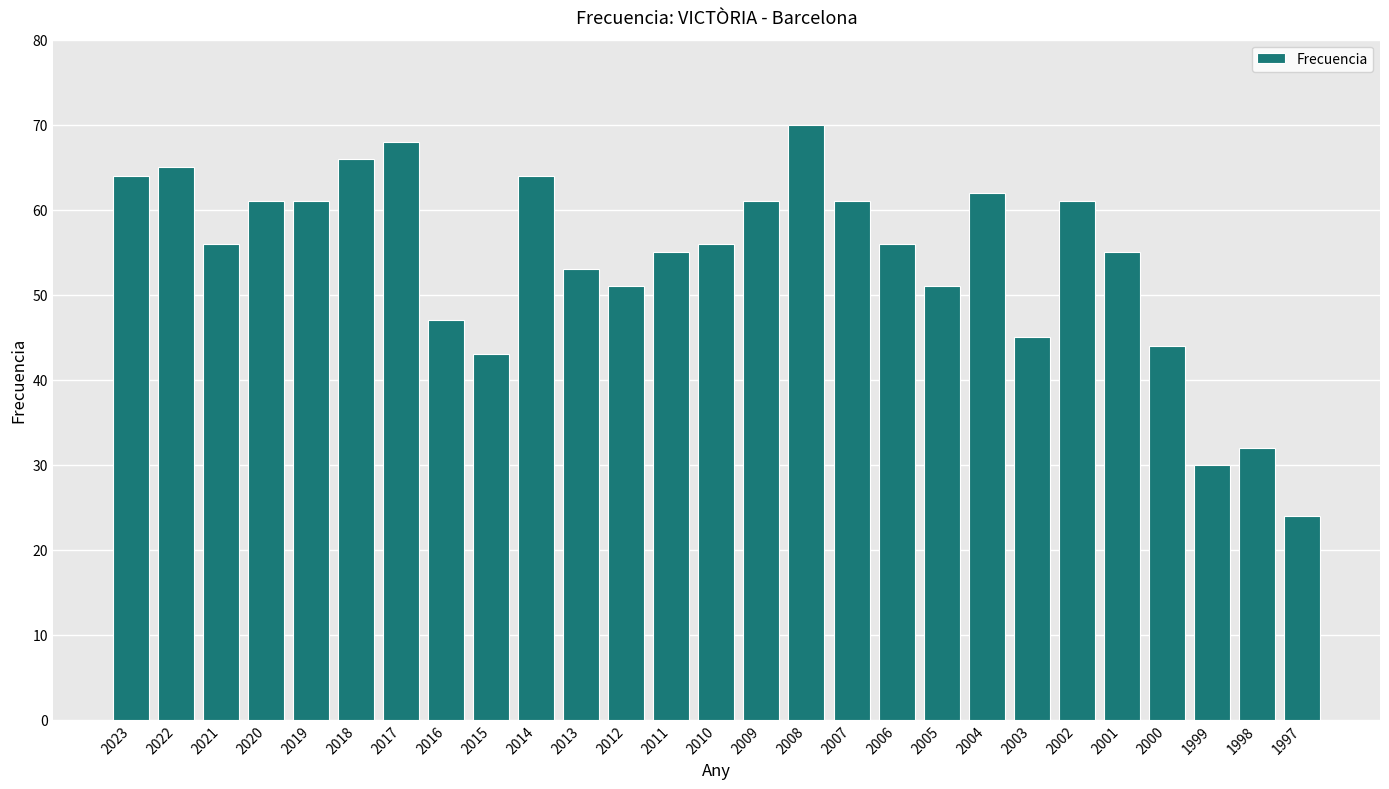

Reading left to right, what are all the values shown in this chart?

2023=64	2022=65	2021=56	2020=61	2019=61	2018=66	2017=68	2016=47	2015=43	2014=64	2013=53	2012=51	2011=55	2010=56	2009=61	2008=70	2007=61	2006=56	2005=51	2004=62	2003=45	2002=61	2001=55	2000=44	1999=30	1998=32	1997=24